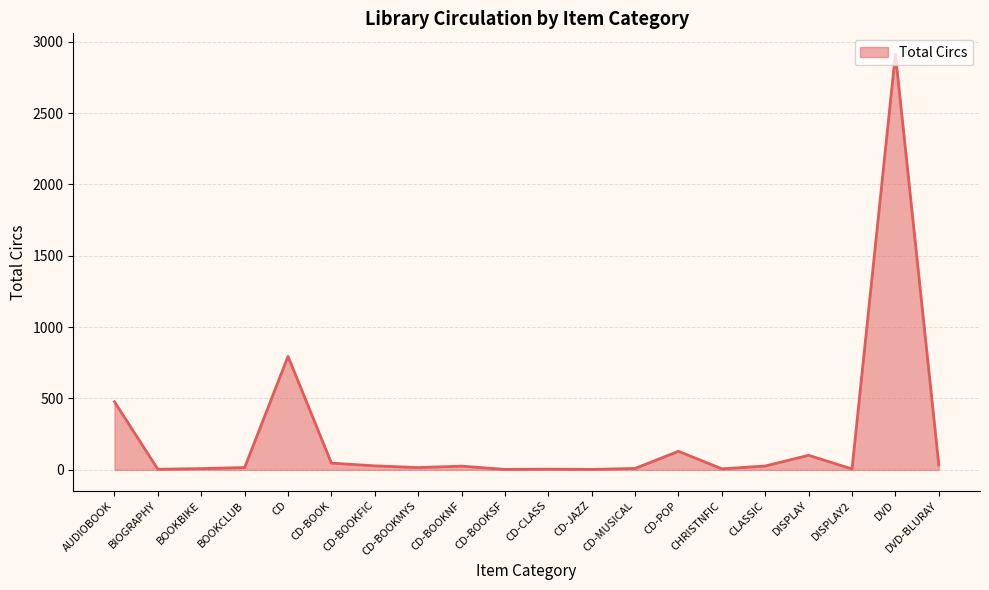

What is the average value?

233